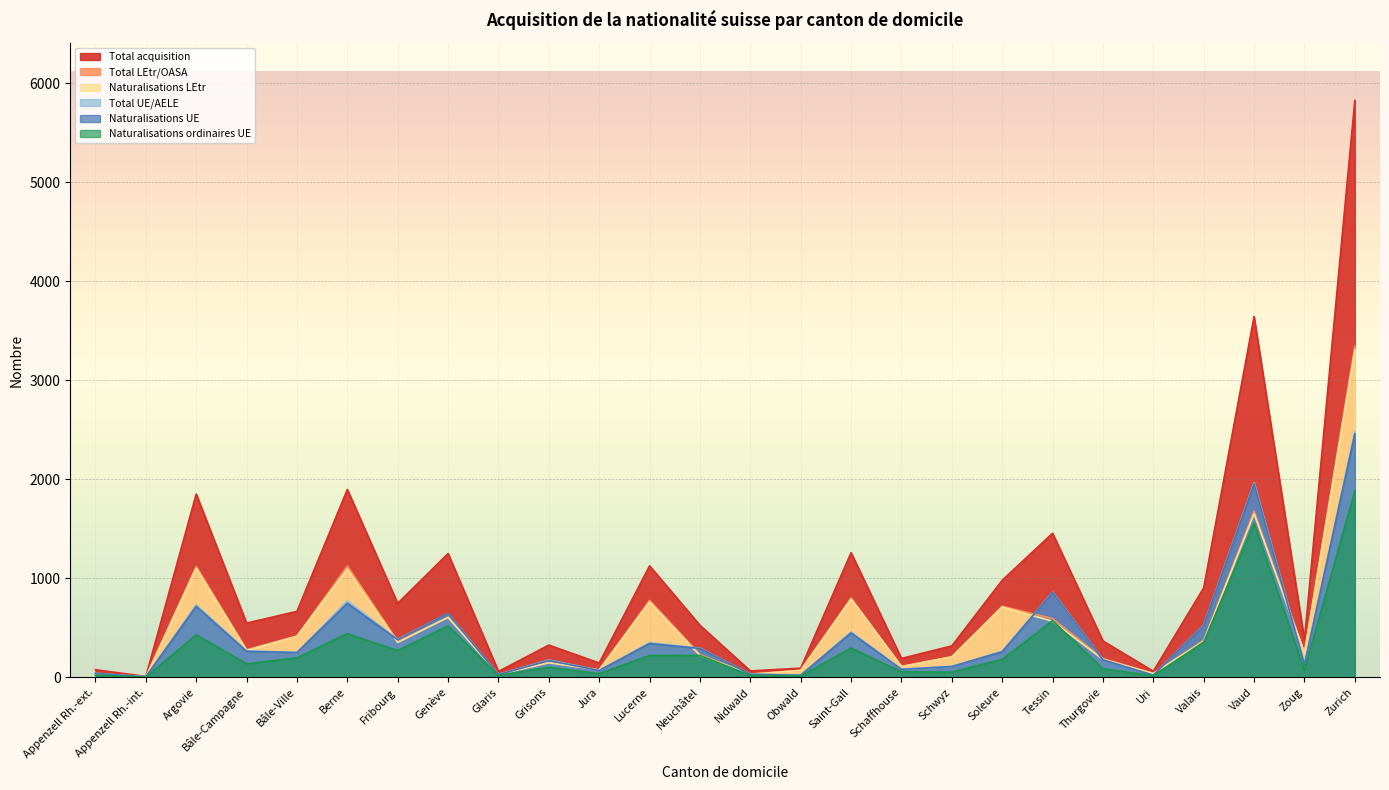

Rank the series by their maximum value, from highest to lowest.

Total acquisition, Total LEtr/OASA, Naturalisations LEtr, Total UE/AELE, Naturalisations UE, Naturalisations ordinaires UE